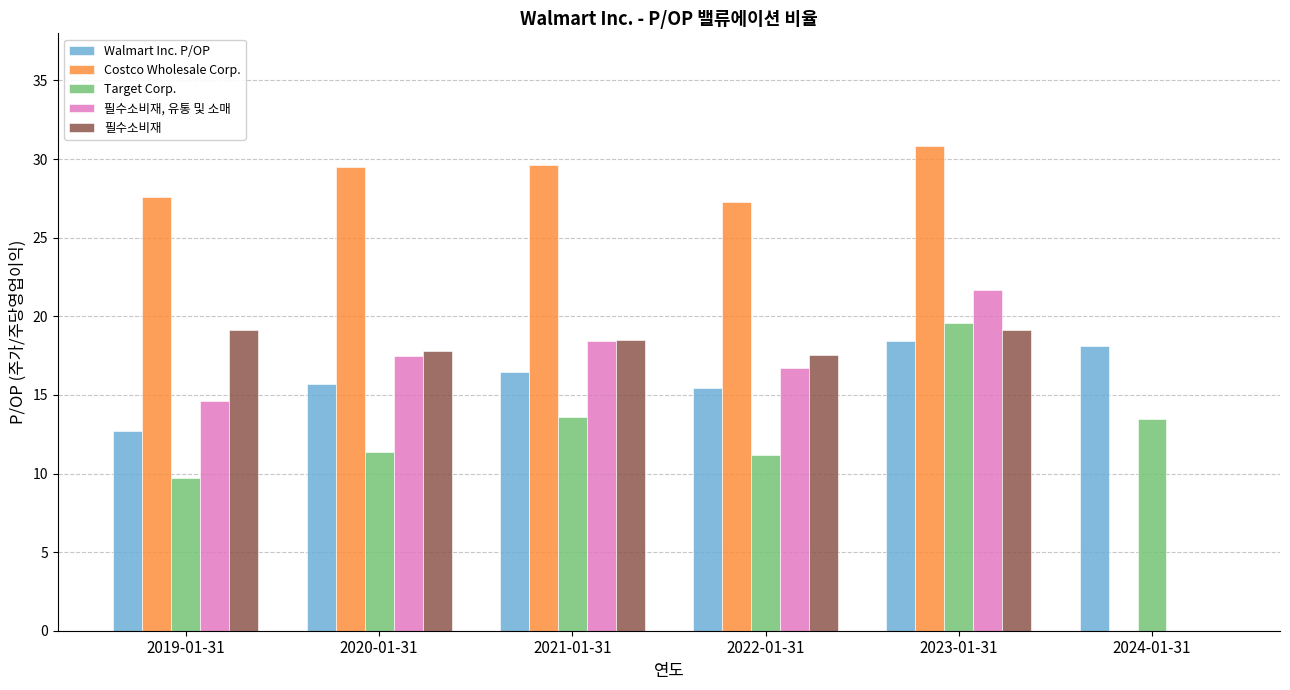

What is the difference between the 필수소비재, 유통 및 소매 values at 2020-01-31 and 2023-01-31?

4.2